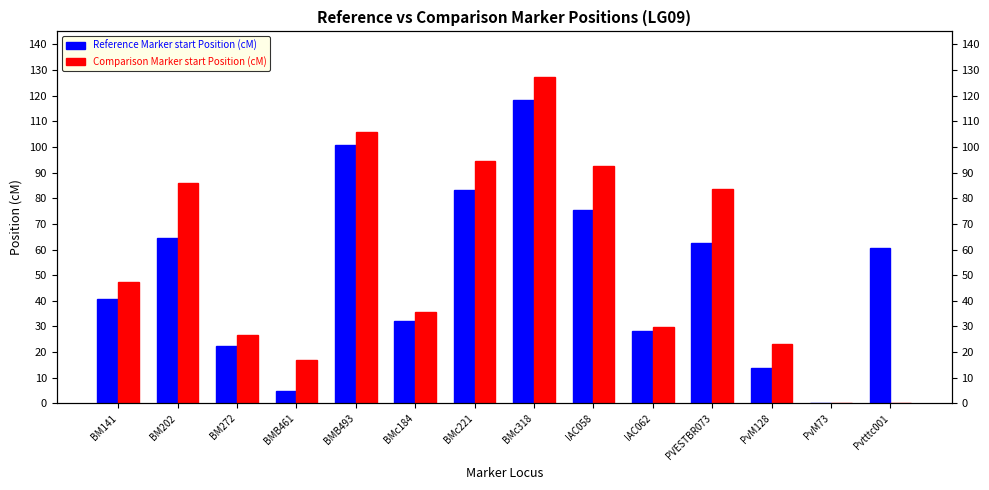

What are all the series names shown in the legend?

Reference Marker start Position (cM), Comparison Marker start Position (cM)